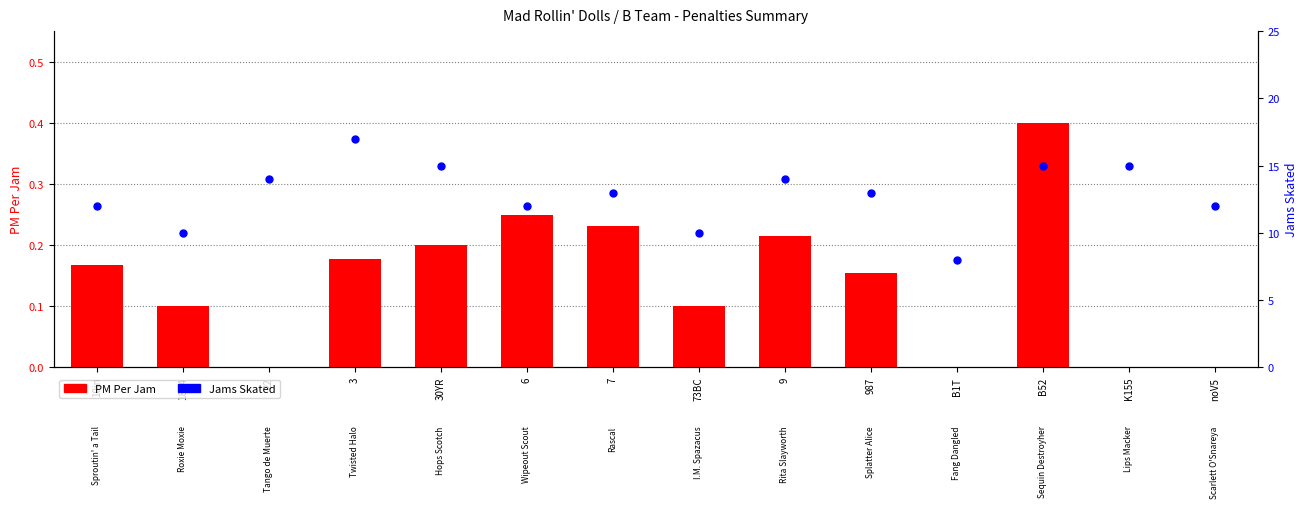

At how many categories does at least one series exceed 16?

1